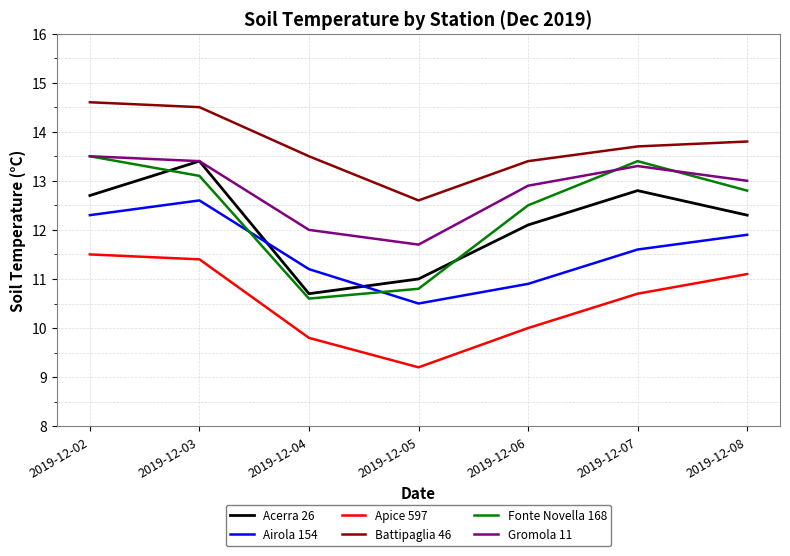

In Battipaglia 46, how many points are lower than both neighbors (excluding endpoints)?

1